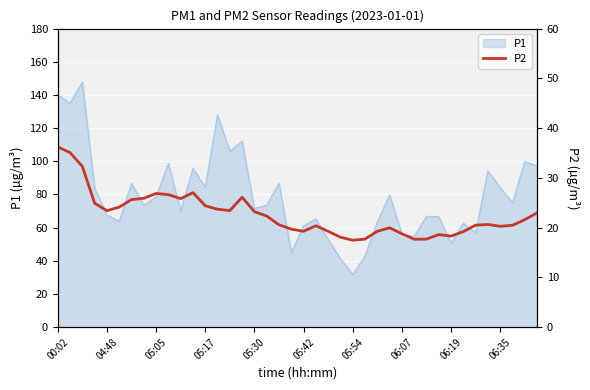

At which label does P1 reach its minimum?

05:54